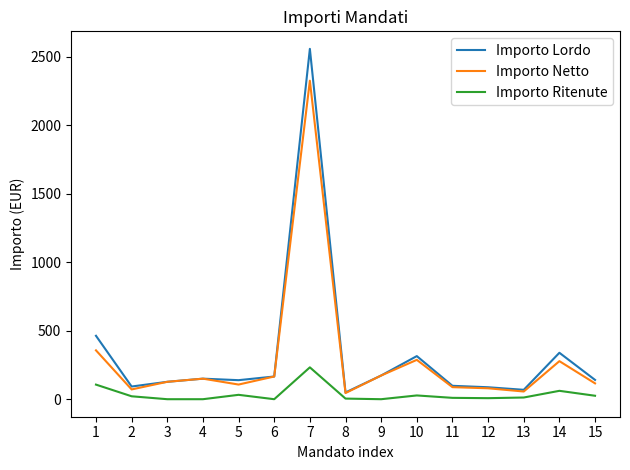

At how many categories does at least one series exceed 1996?

1